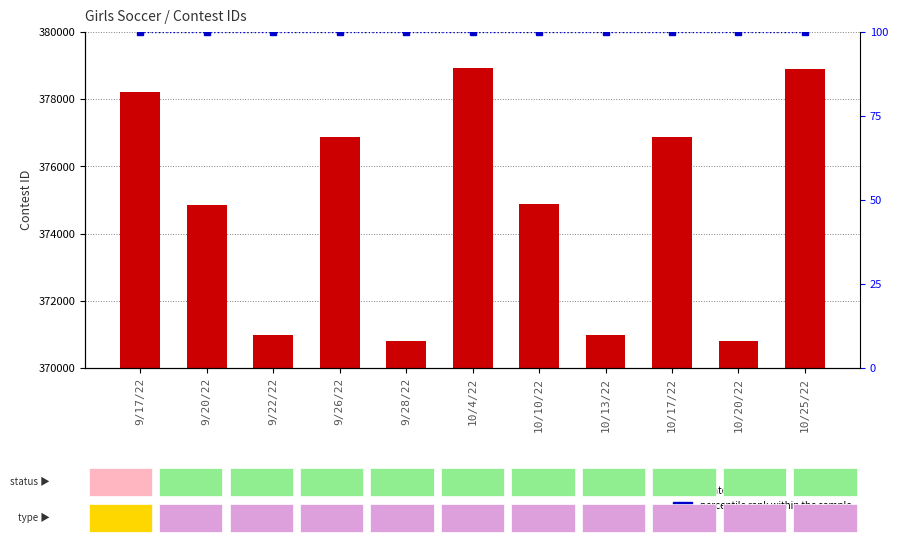

What is the difference between the highest and lowest values at 10/25/22?

378810